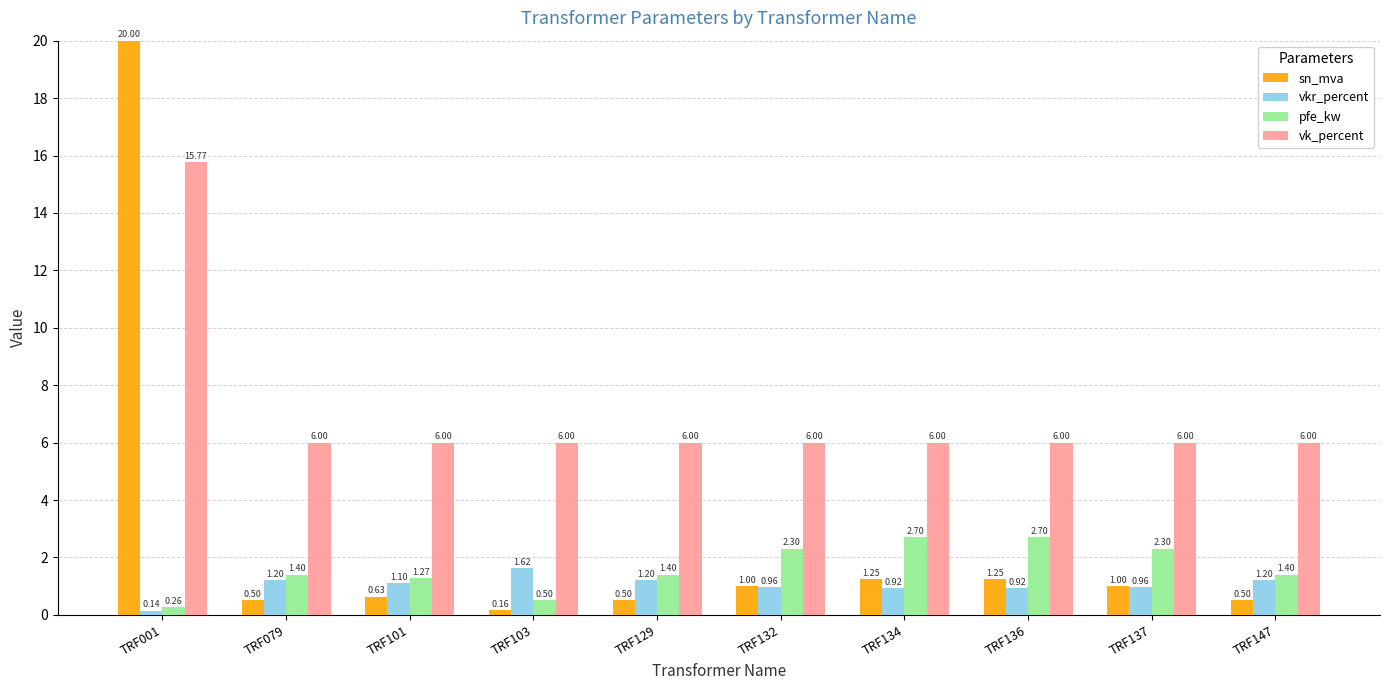

Which series changed the most between TRF001 and TRF079?

sn_mva